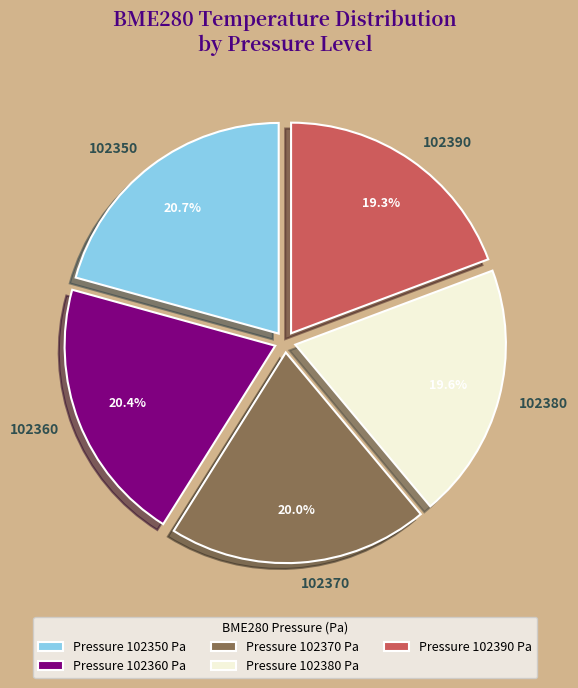

Count the number of slices in the pie.

5